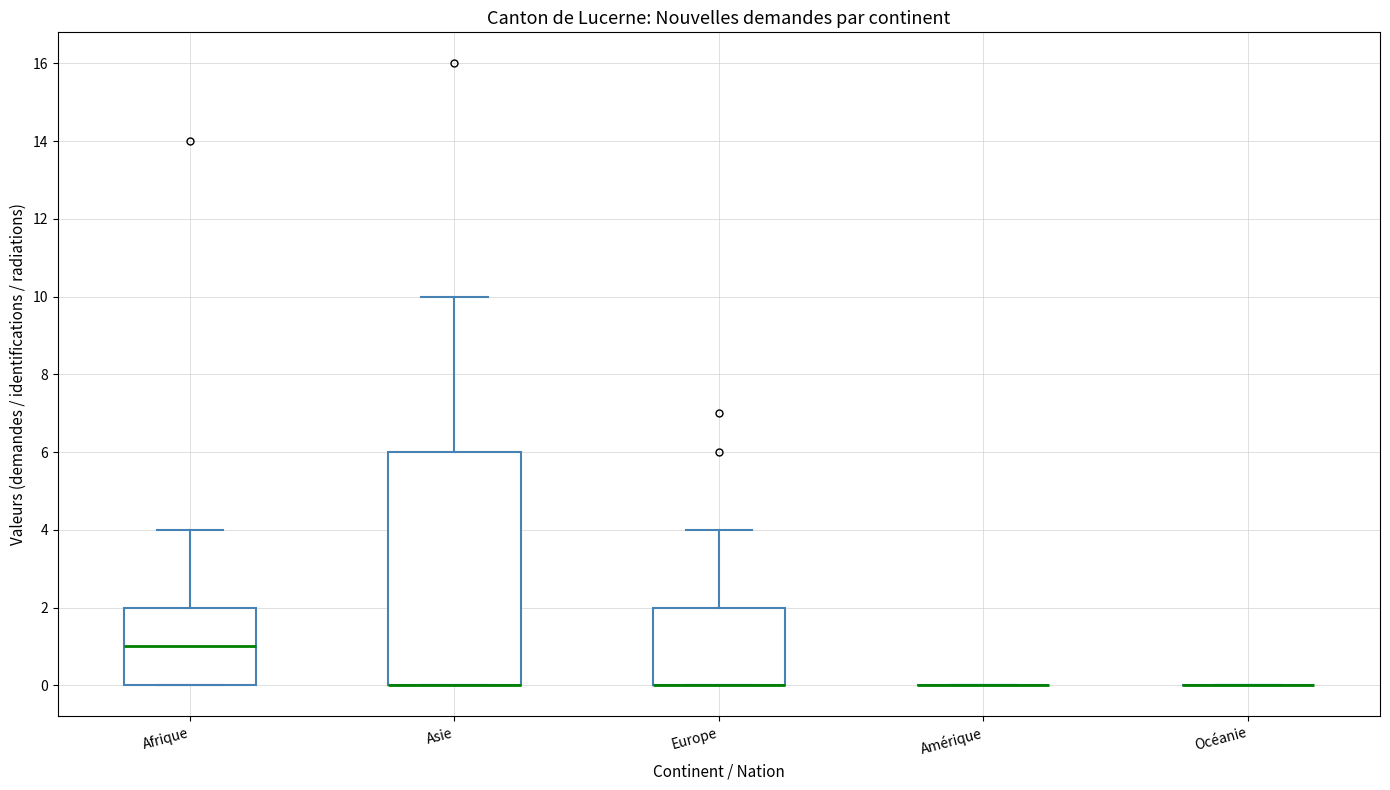

Reading left to right, read every box against the y-axis: the position of its median line, the range the box covers, and the ends of its whiskers. The values are not printed on the chart, so give them approximately, as read against the axis.

Afrique: median 1, box 0 to 2, whiskers 0 to 4
Asie: median 0 (drawn on the box's lower edge), box 0 to 6, whiskers 0 to 10
Europe: median 0 (drawn on the box's lower edge), box 0 to 2, whiskers 0 to 4
Amérique: box collapsed to a line at 0, whiskers 0 to 0
Océanie: box collapsed to a line at 0, whiskers 0 to 0